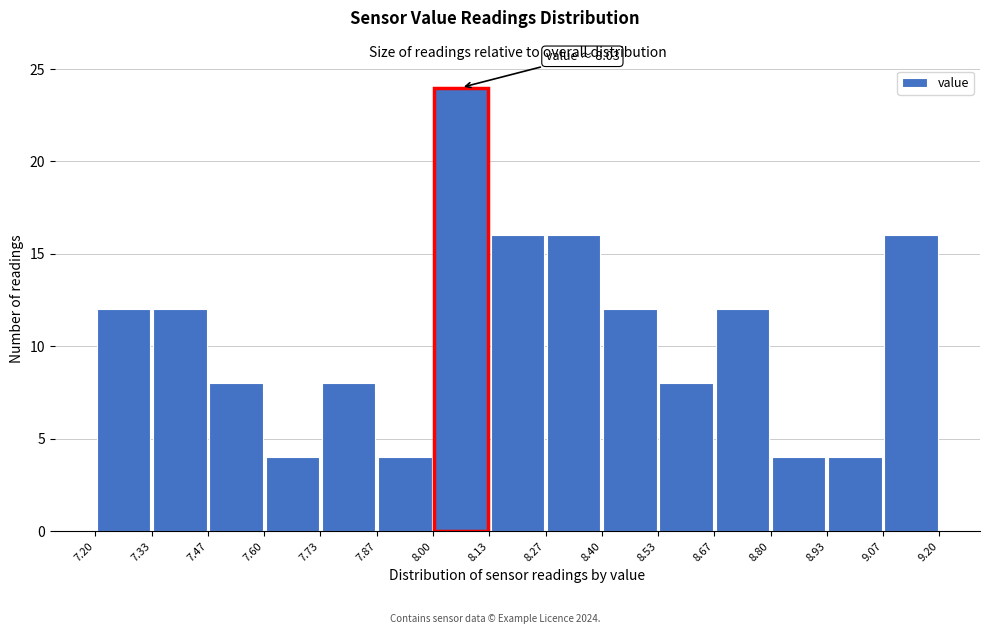

Which range on the x-axis has the tallest bar?

8.00 to 8.13